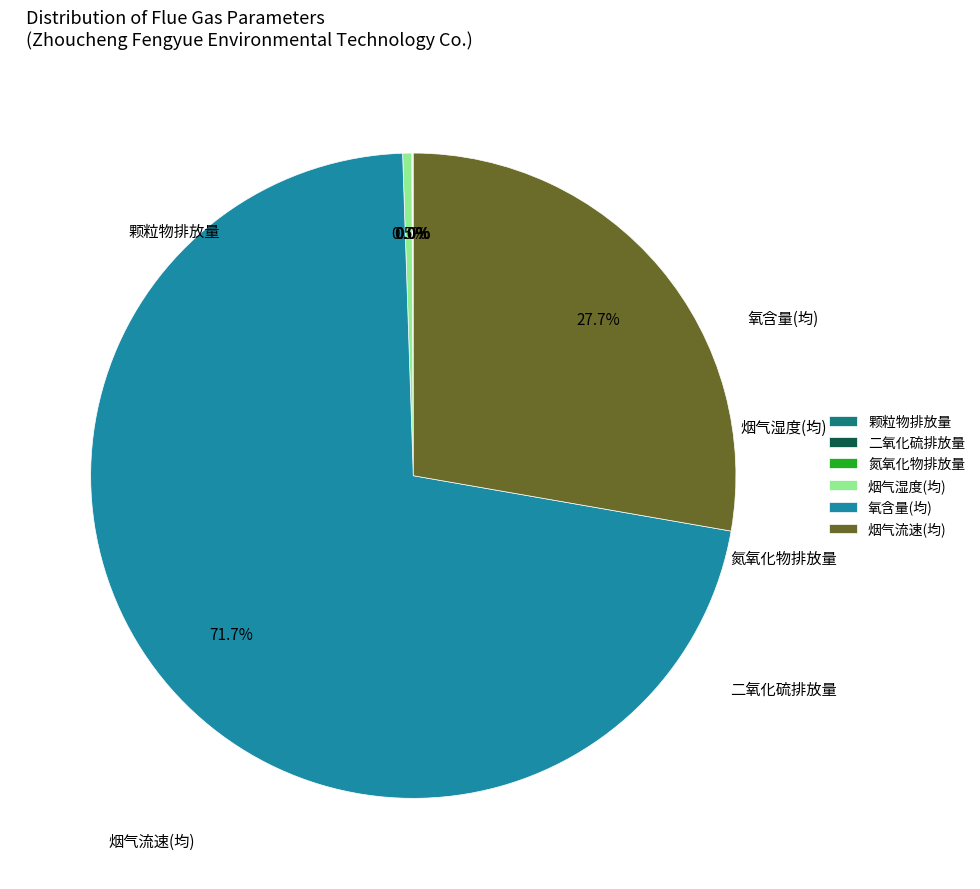

What is the largest slice in the pie chart?

氧含量(均)